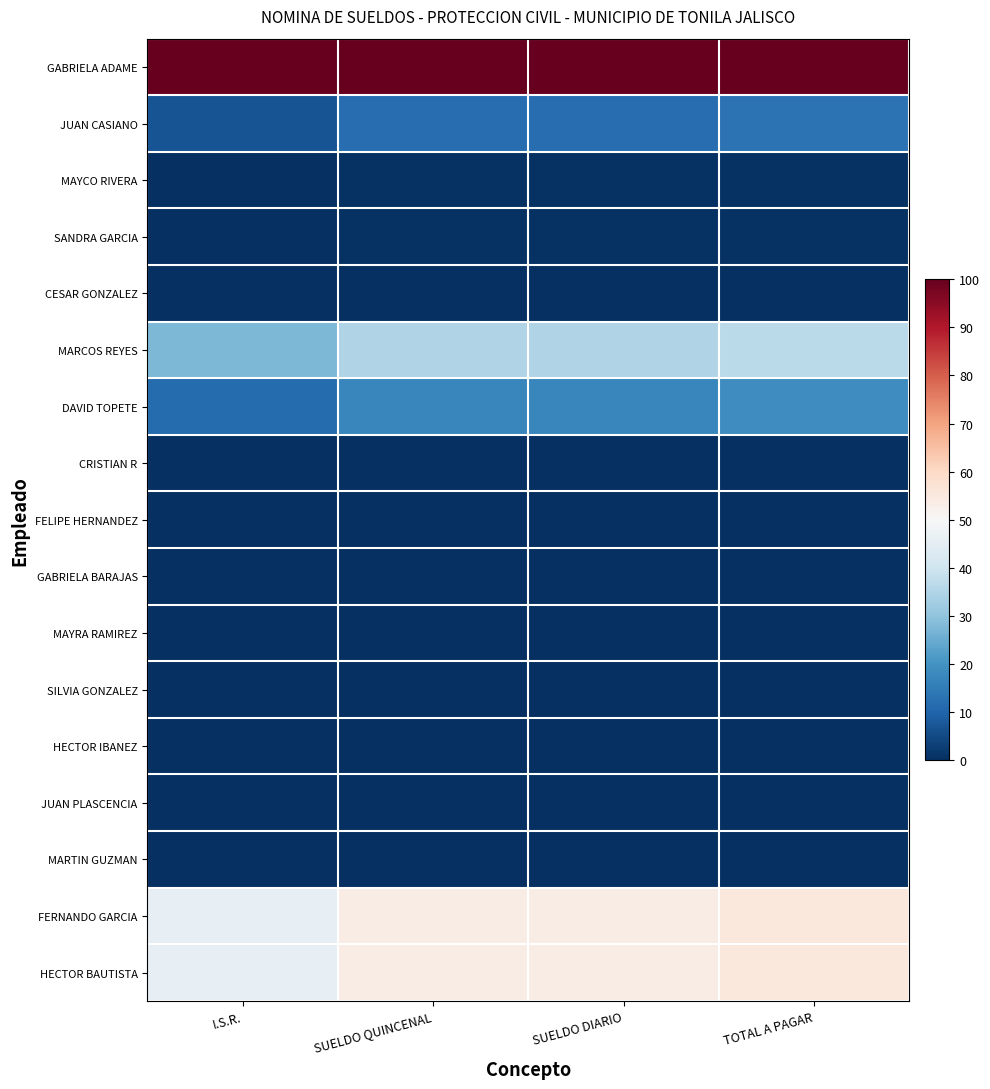

Reading left to right, extract all data points from this chart.

GABRIELA ADAME: I.S.R.=100.0	SUELDO QUINCENAL=100.0	SUELDO DIARIO=100.0	TOTAL A PAGAR=100.0
JUAN CASIANO: I.S.R.=7.0	SUELDO QUINCENAL=11.9	SUELDO DIARIO=11.9	TOTAL A PAGAR=13.0
MAYCO RIVERA: I.S.R.=0.4	SUELDO QUINCENAL=0.7	SUELDO DIARIO=0.7	TOTAL A PAGAR=0.7
SANDRA GARCIA: I.S.R.=0.4	SUELDO QUINCENAL=0.7	SUELDO DIARIO=0.7	TOTAL A PAGAR=0.7
CESAR GONZALEZ: I.S.R.=0.0	SUELDO QUINCENAL=0.0	SUELDO DIARIO=0.0	TOTAL A PAGAR=0.0
MARCOS REYES: I.S.R.=27.6	SUELDO QUINCENAL=35.0	SUELDO DIARIO=35.0	TOTAL A PAGAR=36.7
DAVID TOPETE: I.S.R.=11.6	SUELDO QUINCENAL=17.4	SUELDO DIARIO=17.4	TOTAL A PAGAR=18.8
CRISTIAN R: I.S.R.=0.0	SUELDO QUINCENAL=0.0	SUELDO DIARIO=0.0	TOTAL A PAGAR=0.0
FELIPE HERNANDEZ: I.S.R.=0.0	SUELDO QUINCENAL=0.0	SUELDO DIARIO=0.0	TOTAL A PAGAR=0.0
GABRIELA BARAJAS: I.S.R.=0.0	SUELDO QUINCENAL=0.0	SUELDO DIARIO=0.0	TOTAL A PAGAR=0.0
MAYRA RAMIREZ: I.S.R.=0.0	SUELDO QUINCENAL=0.0	SUELDO DIARIO=0.0	TOTAL A PAGAR=0.0
SILVIA GONZALEZ: I.S.R.=0.0	SUELDO QUINCENAL=0.0	SUELDO DIARIO=0.0	TOTAL A PAGAR=0.0
HECTOR IBANEZ: I.S.R.=0.0	SUELDO QUINCENAL=0.0	SUELDO DIARIO=0.0	TOTAL A PAGAR=0.0
JUAN PLASCENCIA: I.S.R.=0.0	SUELDO QUINCENAL=0.0	SUELDO DIARIO=0.0	TOTAL A PAGAR=0.0
MARTIN GUZMAN: I.S.R.=0.0	SUELDO QUINCENAL=0.0	SUELDO DIARIO=0.0	TOTAL A PAGAR=0.0
FERNANDO GARCIA: I.S.R.=45.7	SUELDO QUINCENAL=53.7	SUELDO DIARIO=53.7	TOTAL A PAGAR=55.5
HECTOR BAUTISTA: I.S.R.=45.7	SUELDO QUINCENAL=53.7	SUELDO DIARIO=53.7	TOTAL A PAGAR=55.5